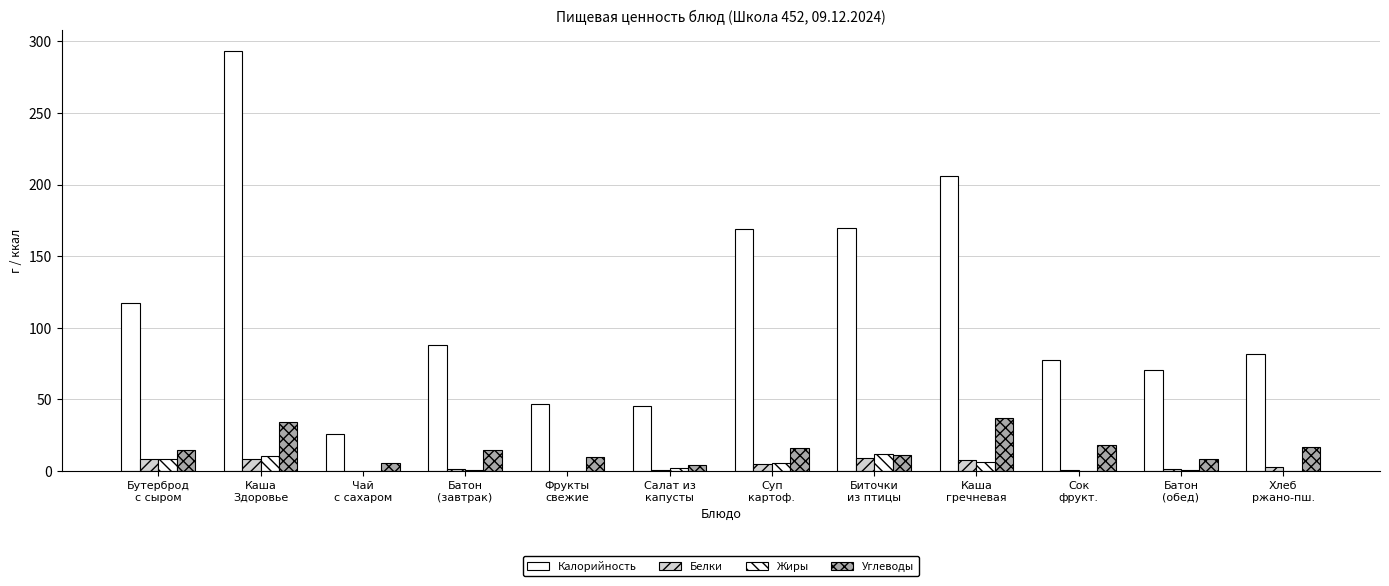

What is the maximum value for Жиры?

12.2